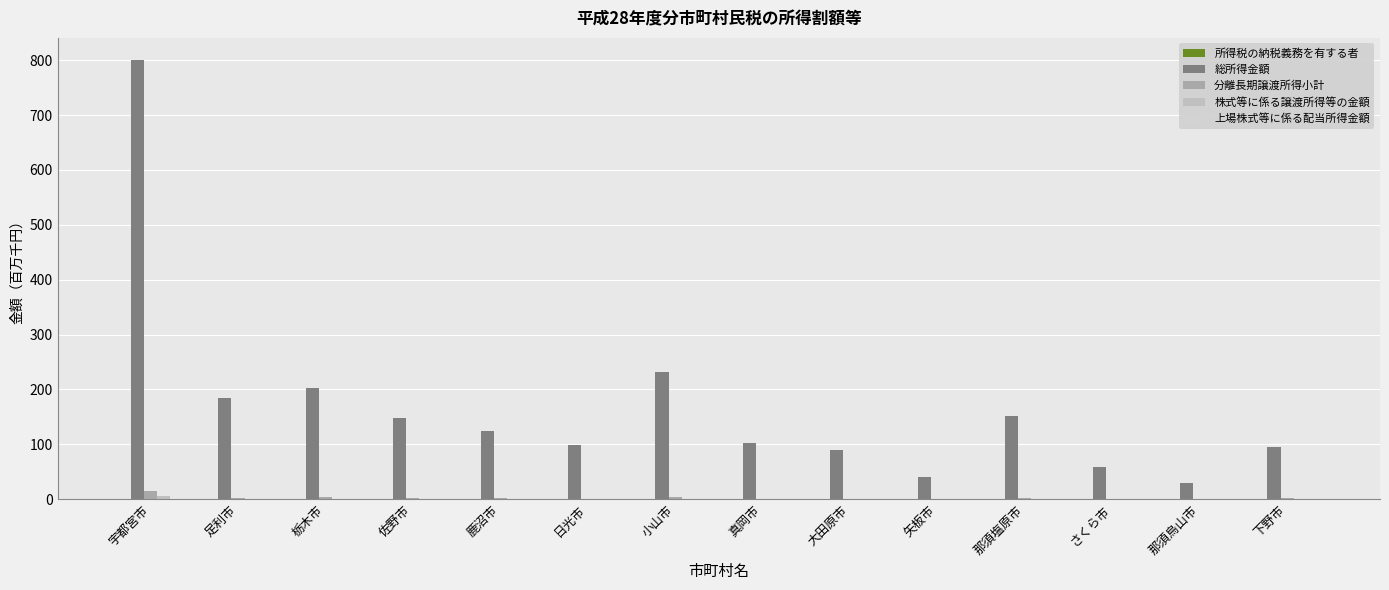

What is the label of the 3rd bar from the right?

さくら市